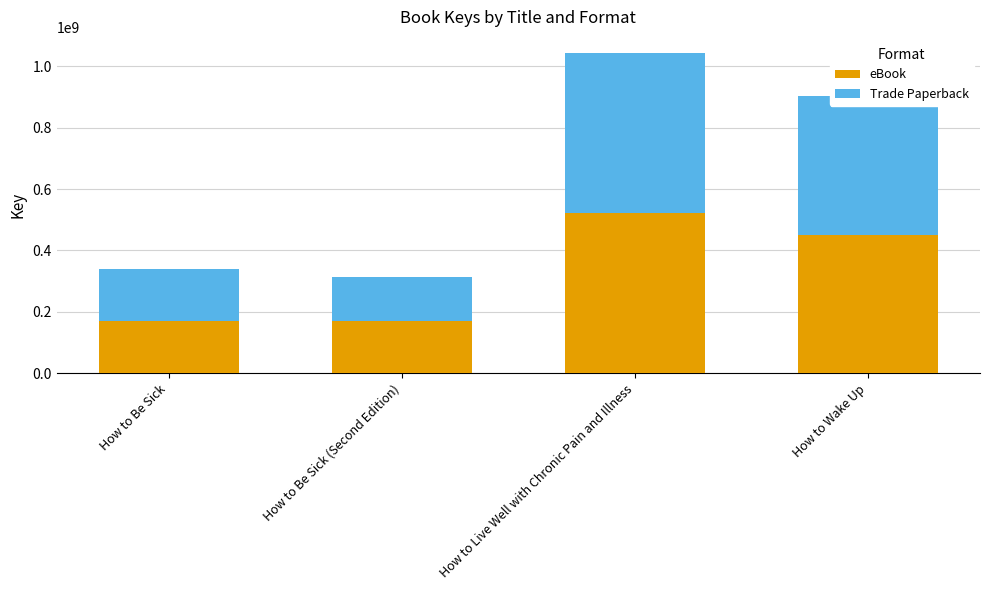

At which category is the sum across all series the highest?

How to Live Well with Chronic Pain and Illness